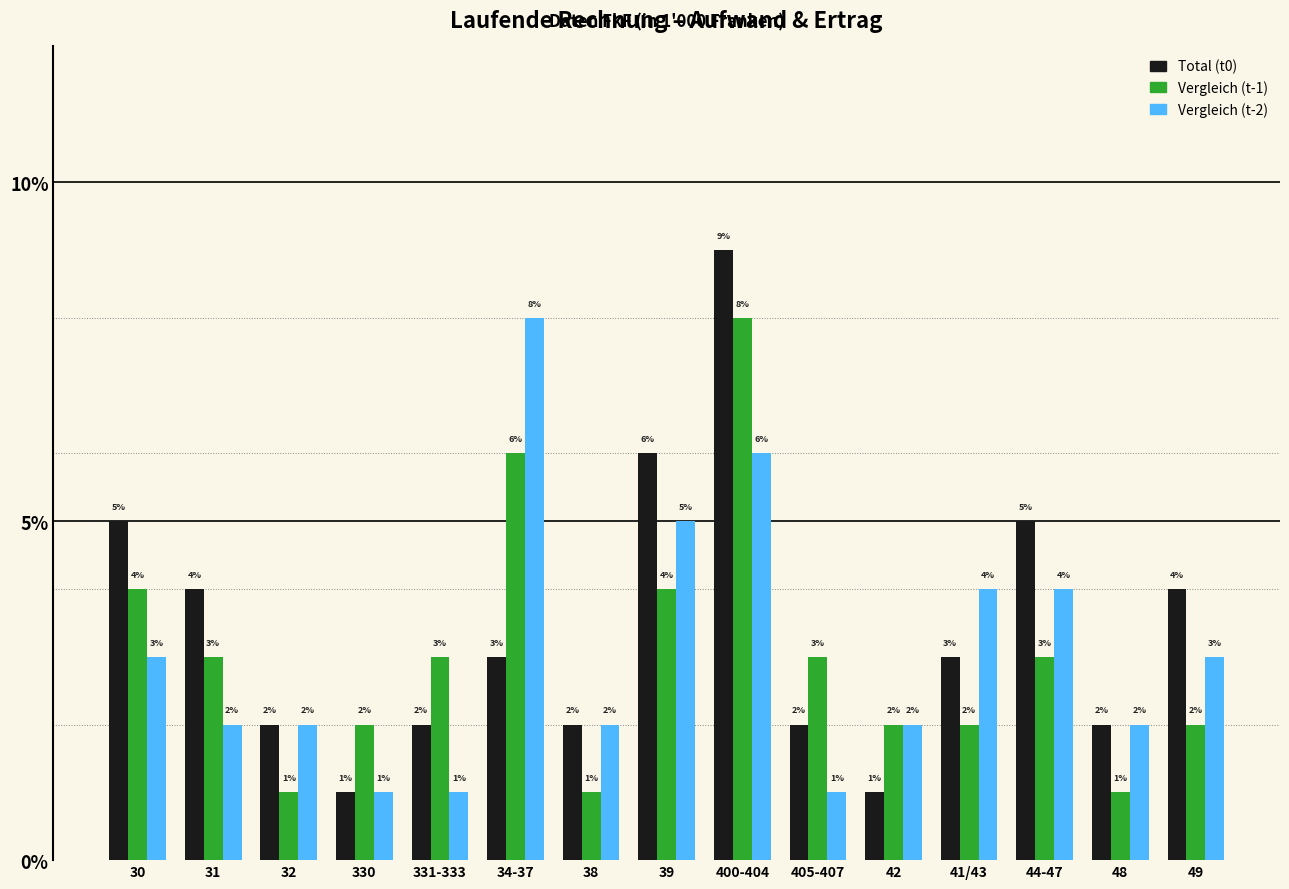

Is it true that Vergleich (t-1) equals 9 at 34-37?

False